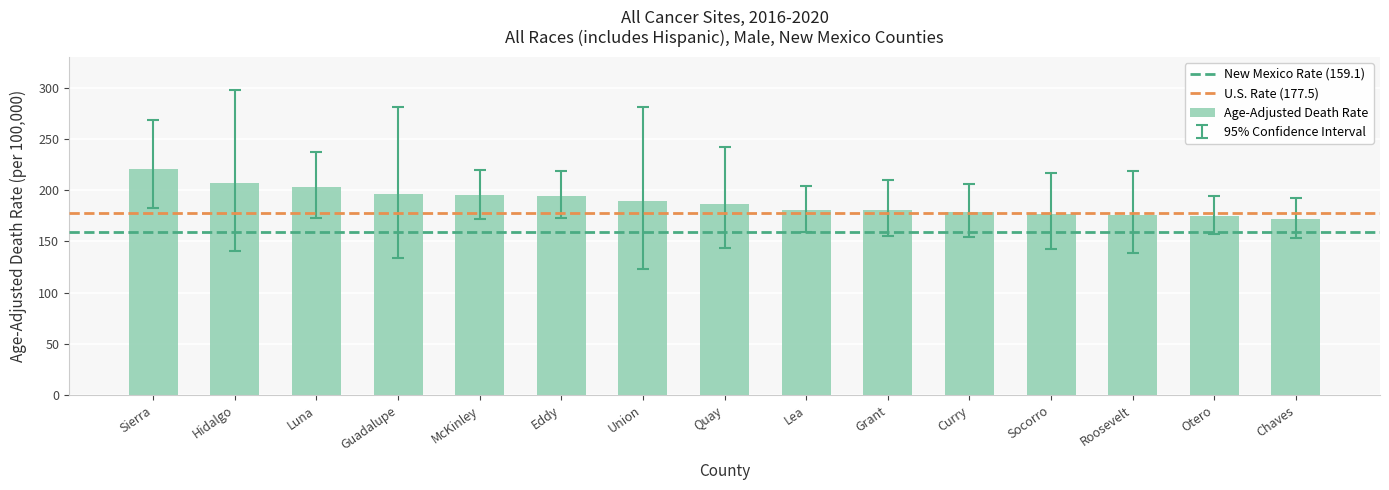

What is the change in value from Hidalgo to McKinley?

-11.6